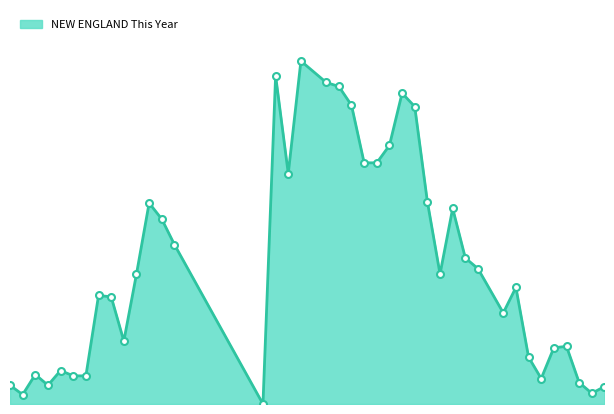

What is the difference between the maximum and minimum values?

256